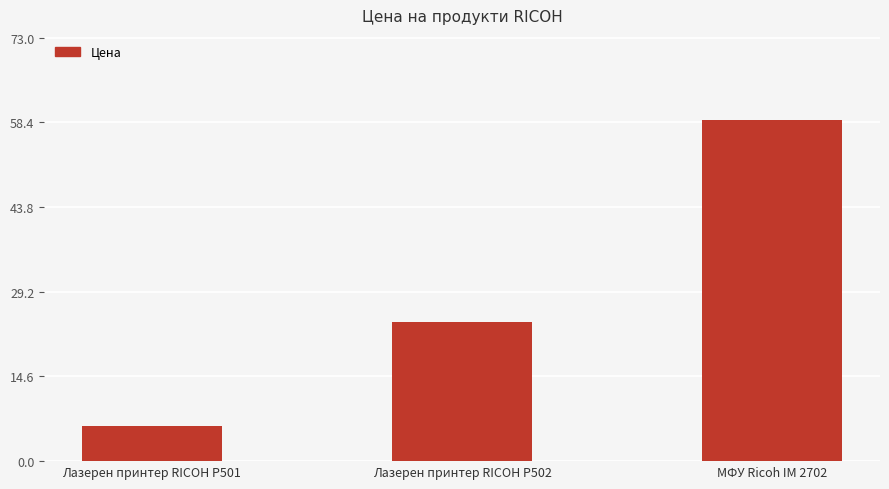

Reading left to right, transcribe all the data shown in this chart.

Лазерен принтер RICOH P501=6.0	Лазерен принтер RICOH P502=24.0	МФУ Ricoh IM 2702=58.8